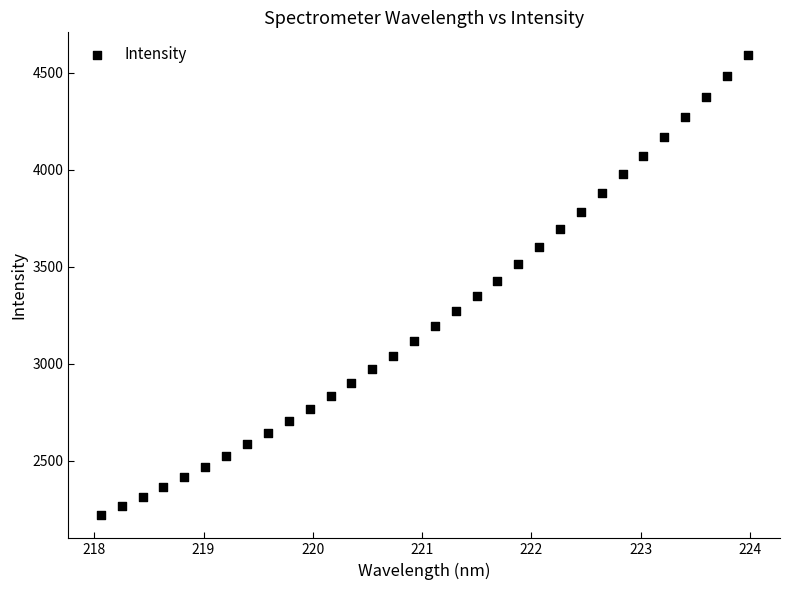

What is the range of Y values (max minus min)?

2372.4